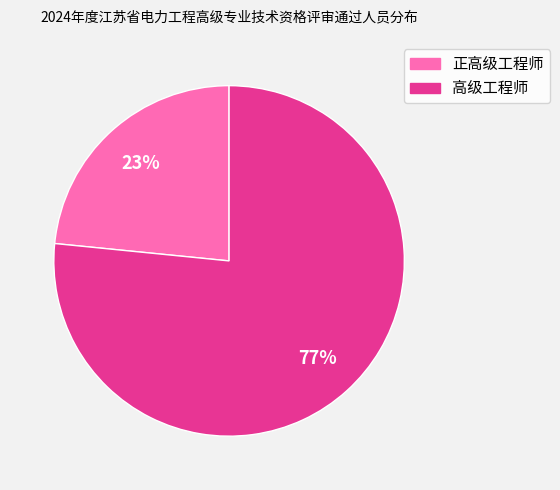

Which slice represents more than half of the pie?

高级工程师